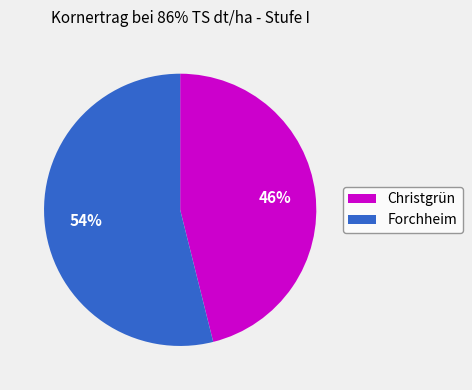

Does any single category account for the majority?

Yes